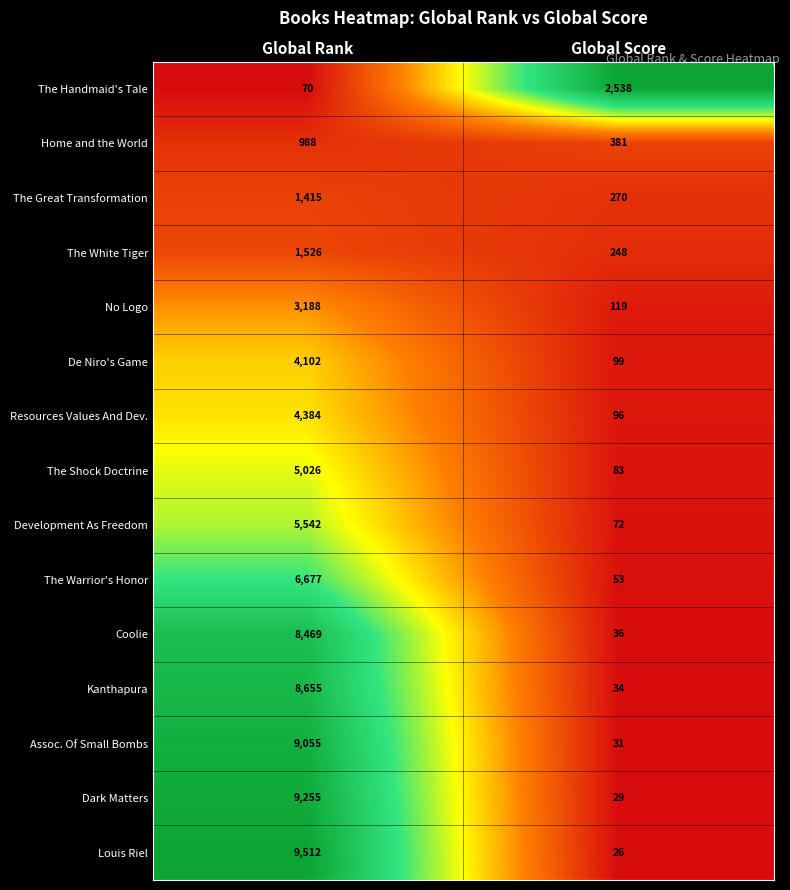

What is the approximate value of The Shock Doctrine at Global Rank, to the nearest 10?

5030